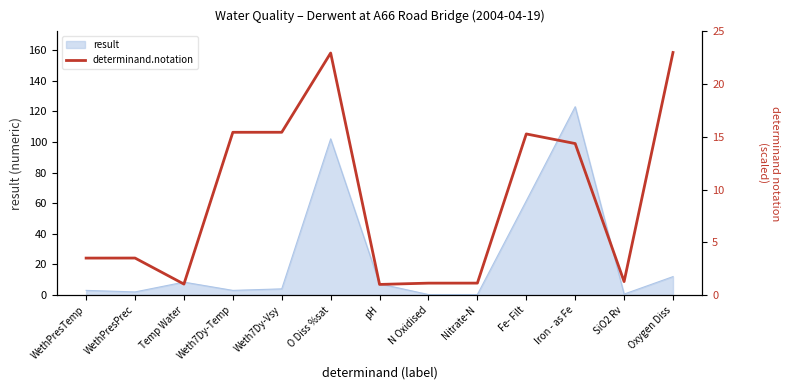

Reading left to right, what are all the values shown in this chart?

WethPresTemp=3.5	WethPresPrec=3.5	Temp Water=1.0	Weth7Dy-Temp=15.4	Weth7Dy-Vsy=15.4	O Diss %sat=22.9	pH=1.0	N Oxidised=1.1	Nitrate-N=1.1	Fe- Filt=15.3	Iron - as Fe=14.4	SiO2 Rv=1.3	Oxygen Diss=23.0